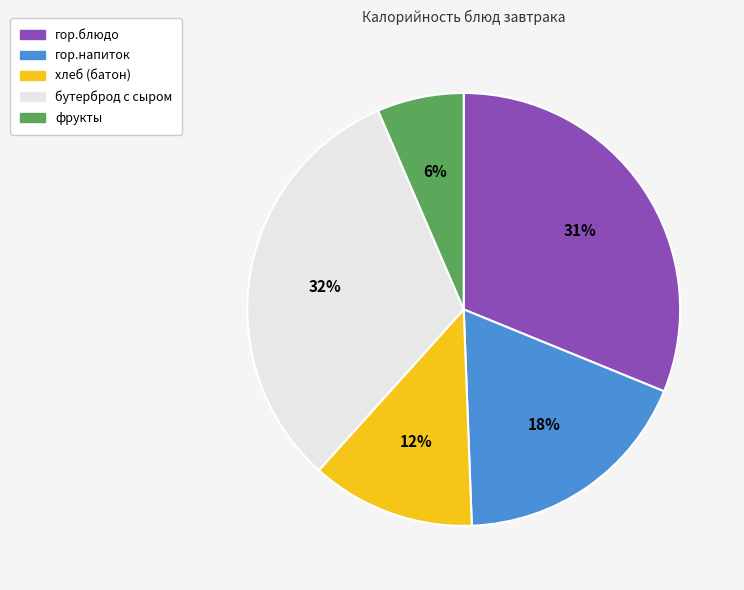

What is the ratio of the value at фрукты to the value at хлеб (батон)?

0.5